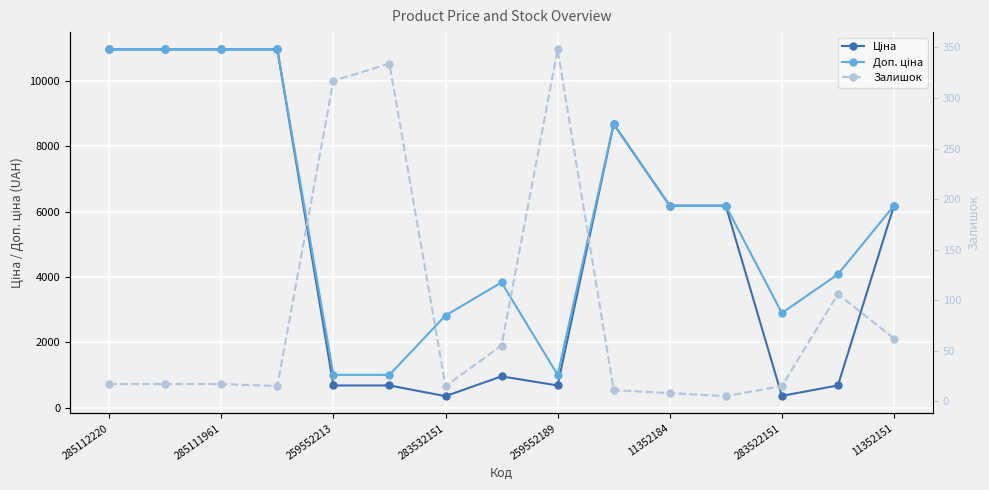

Which series has the largest total across all categories?

Доп. ціна